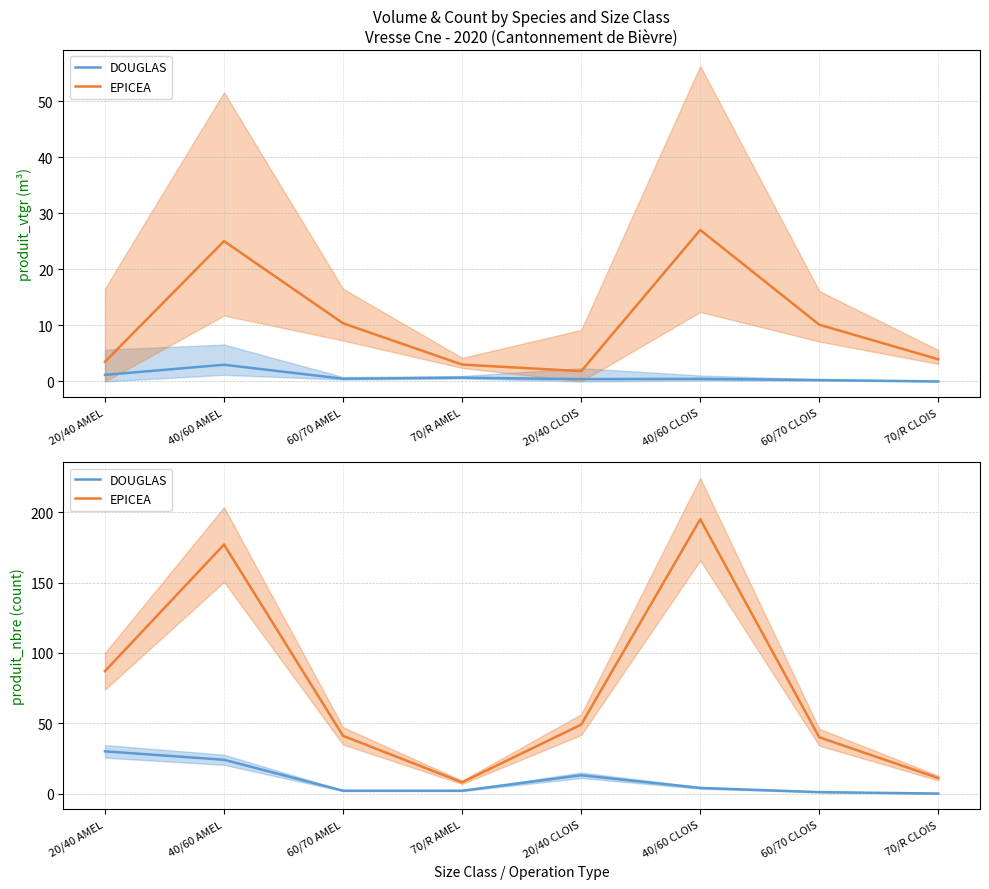

True or false: EPICEA and DOUGLAS intersect in this chart.

False